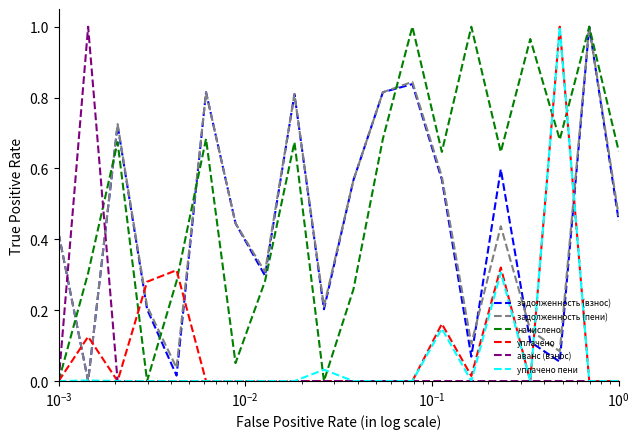

Which series has the largest total across all categories?

начислено